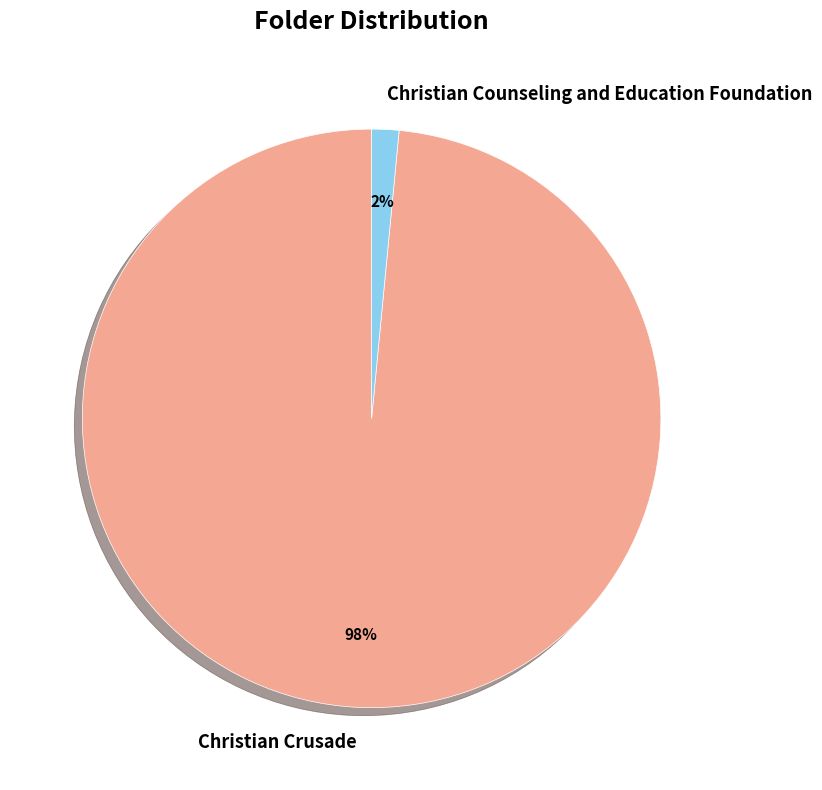

To the nearest percent, what is the combined percentage of Christian Crusade and Christian Counseling and Education Foundation?

100%